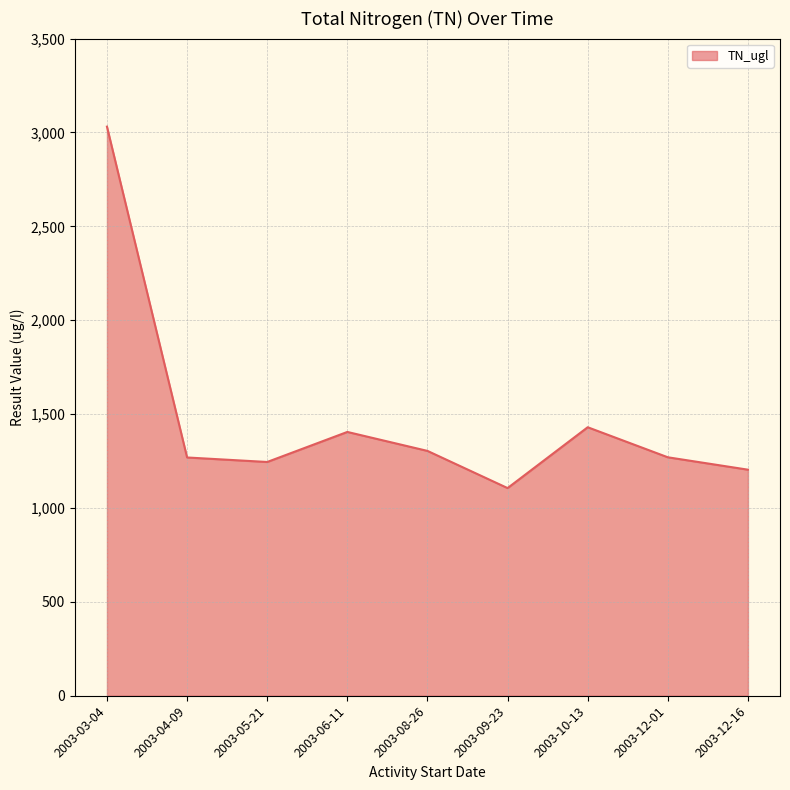

Is it true that the value at 2003-03-04 is 4403?

False